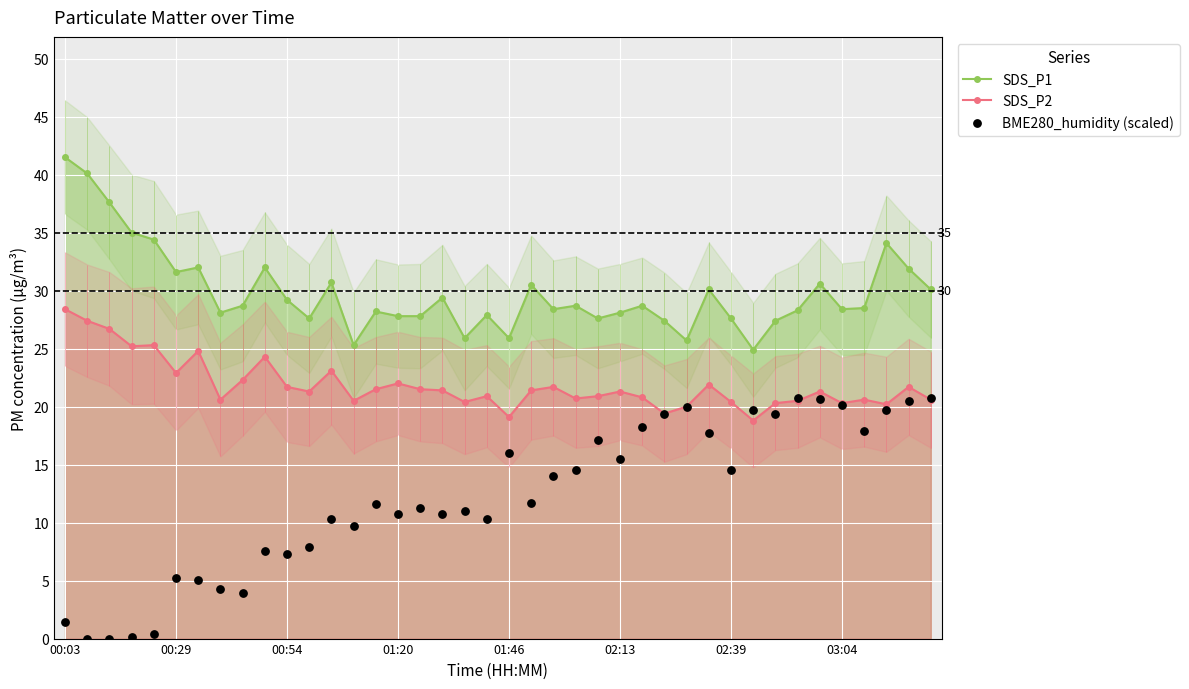

Which series has the largest Y range (max minus min)?

BME280_humidity (scaled)